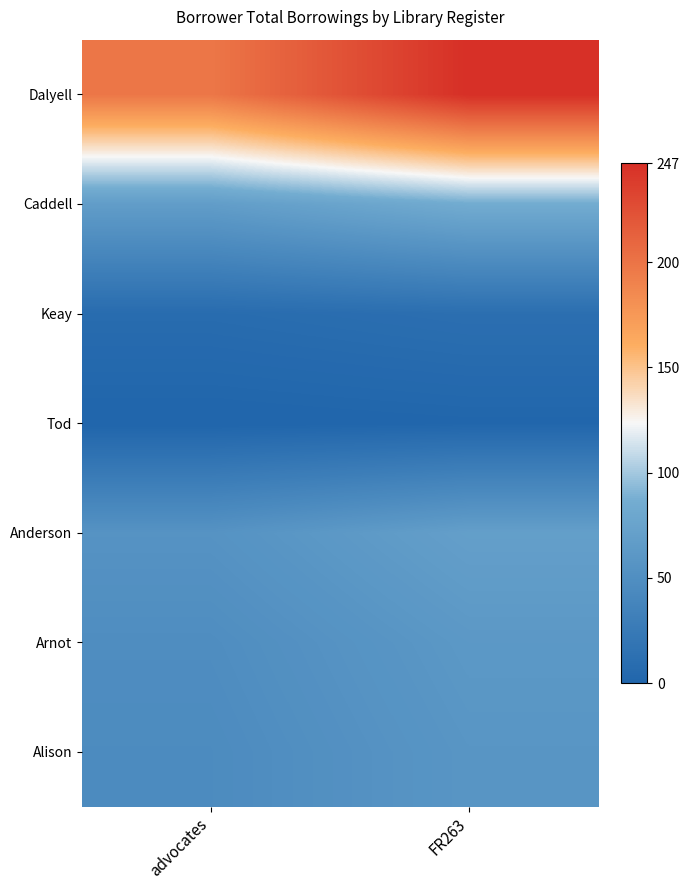

Is it true that Alison equals 18.9 at FR263?

False